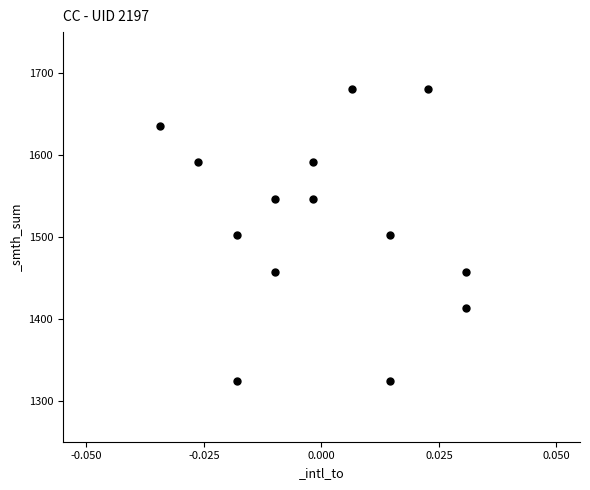

What is the range of Y values (max minus min)?

355.6